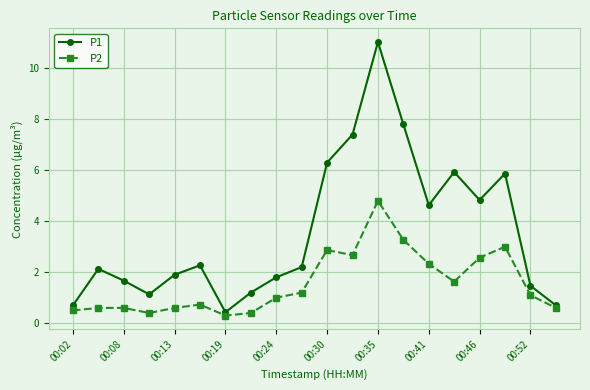

What is the lowest value of the P2 series?

0.3